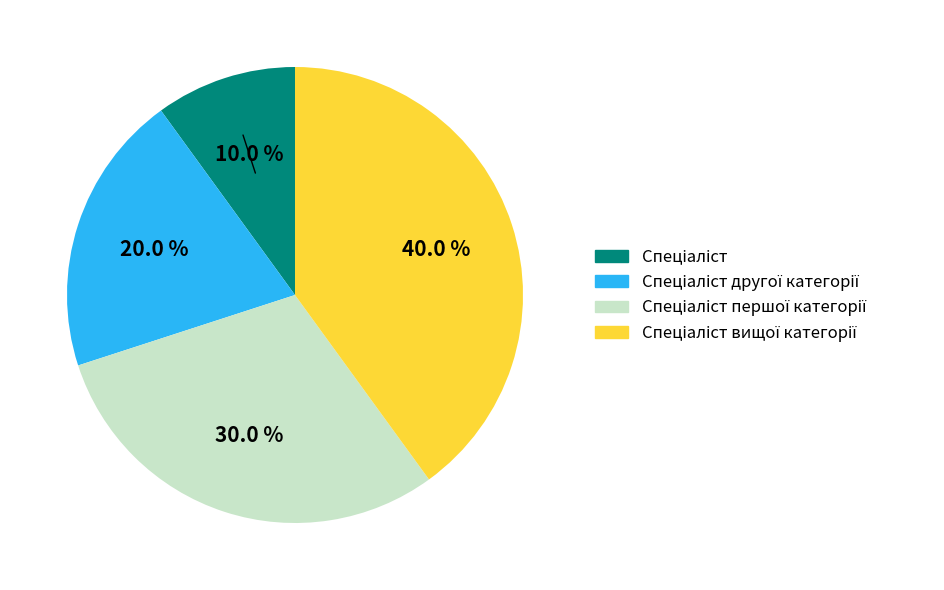

Is there any slice that represents more than half of the pie?

No